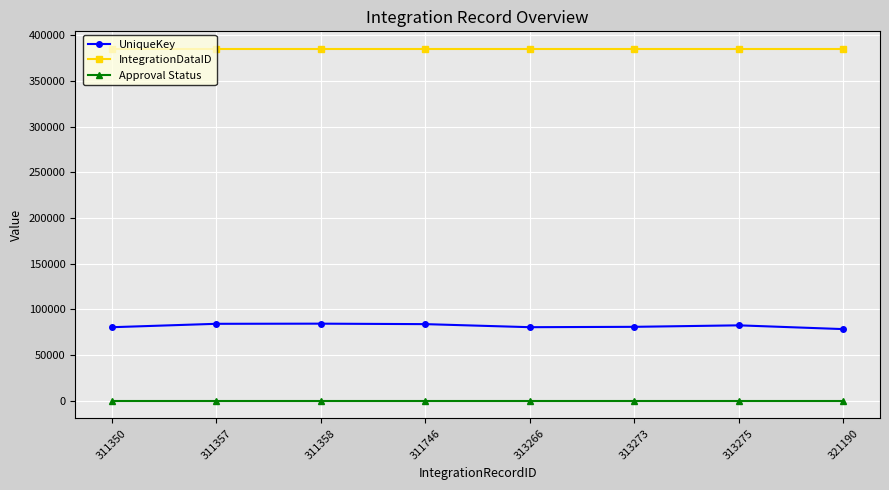

Is the value of IntegrationDataID at 311358 greater than the value of Approval Status at 313273?

Yes